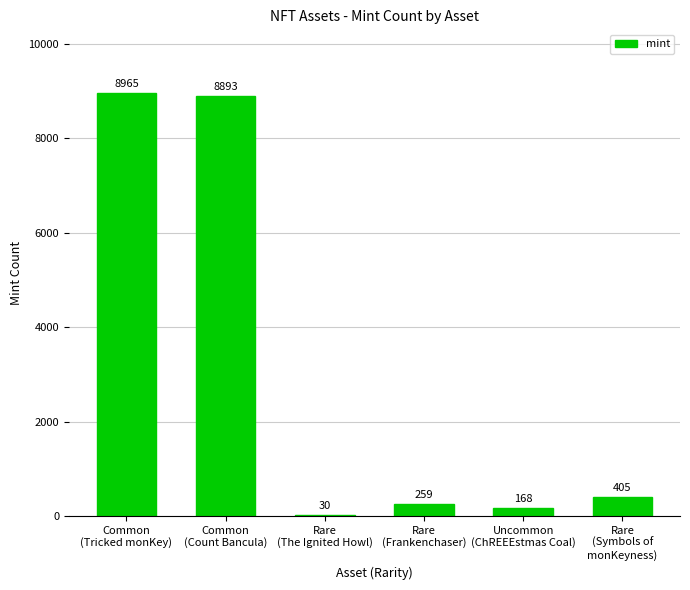

Where does the data first go above 405?

Common
(Tricked monKey)